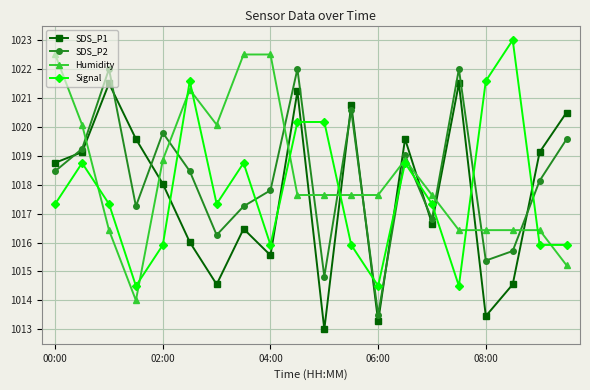

How many data points in SDS_P2 are less than 1018?

9